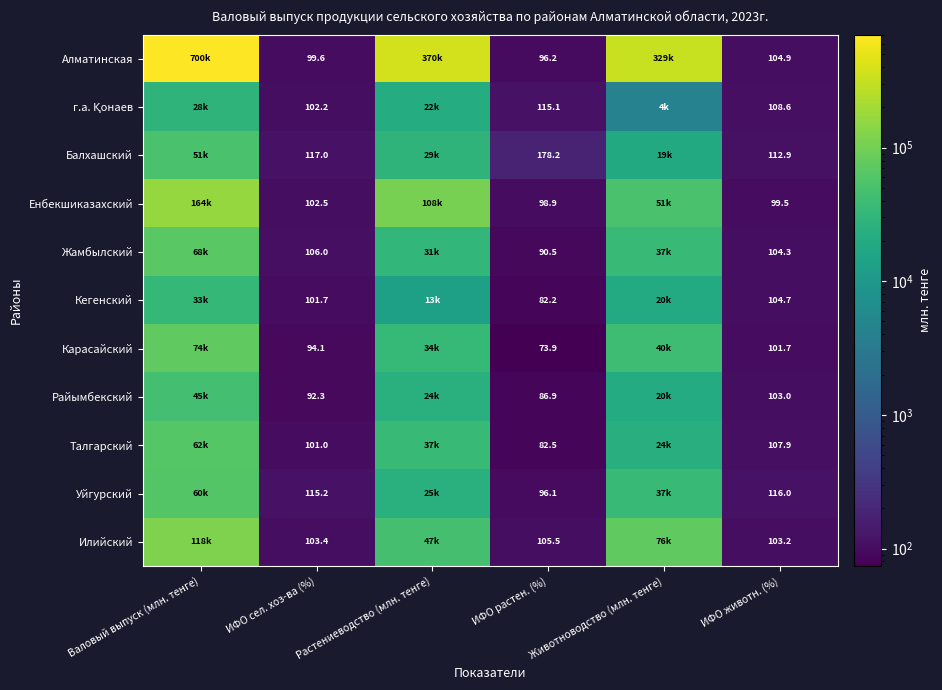

Where does the Енбекшиказахский series first go above 51392?

Валовый выпуск (млн. тенге)